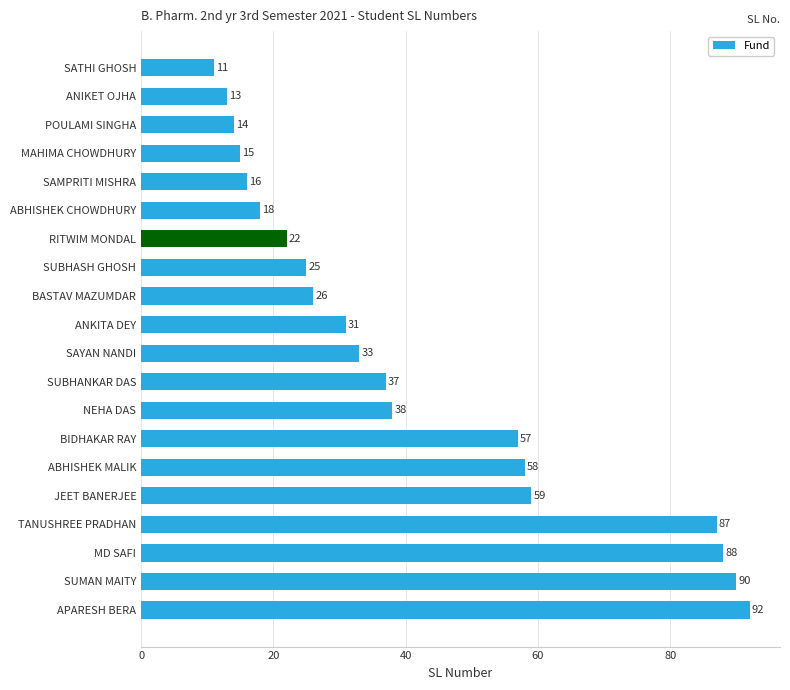

What position from the bottom is BASTAV MAZUMDAR?

12